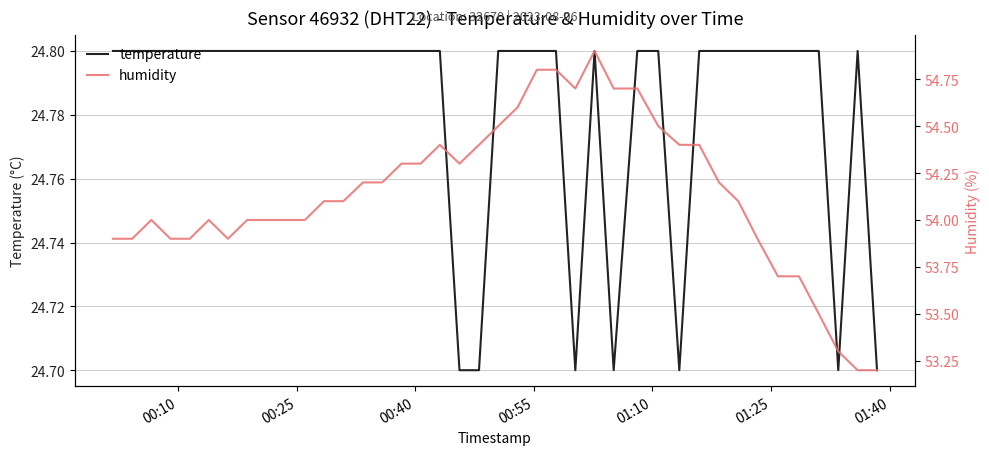

What is the minimum value for temperature?

24.7